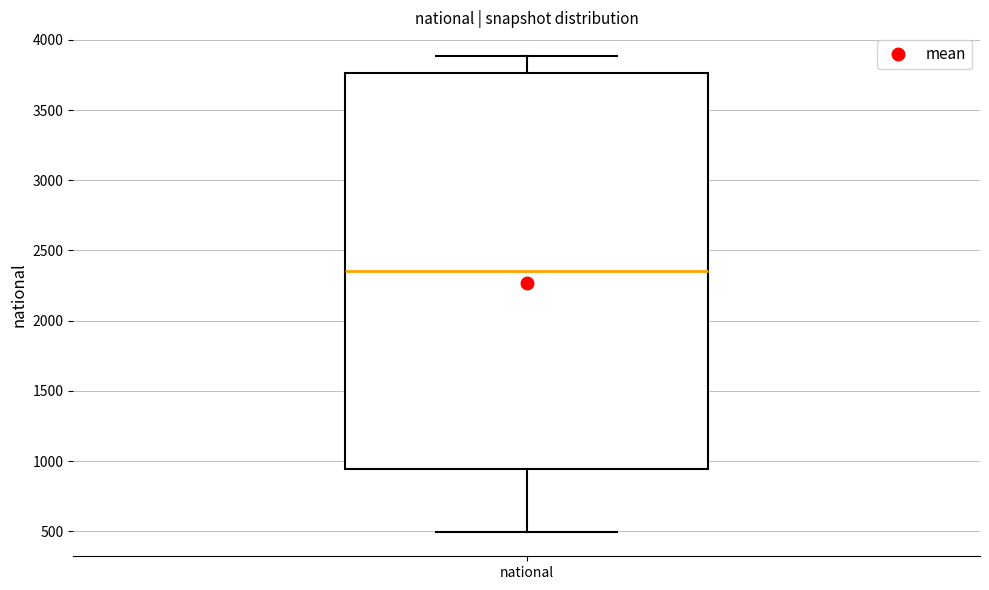

Read this box plot against the y-axis: the position of the median line, the range covered by the box, and the ends of both whiskers. The values are not printed on the chart, so give them approximately, as read against the axis.

median 2350, box 950 to 3750, whiskers 500 to 3900